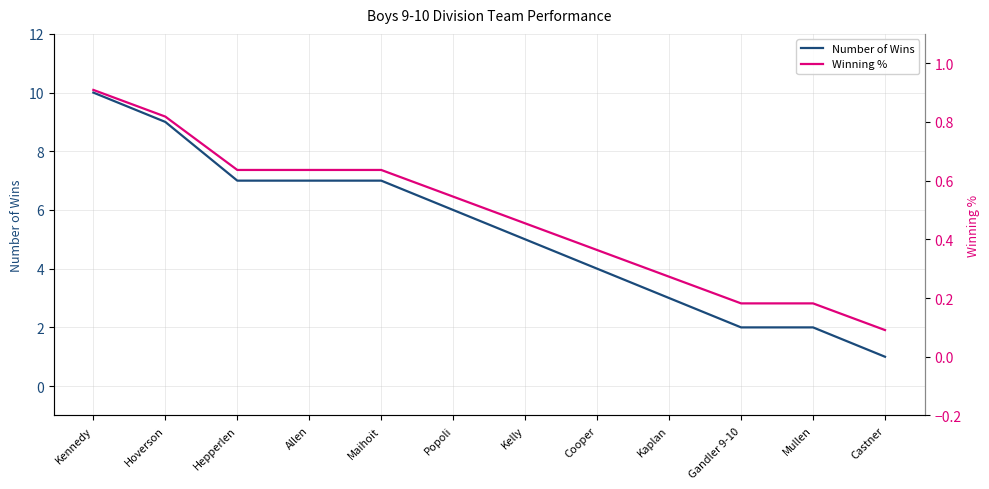

True or false: Number of Wins and Winning % intersect in this chart.

False